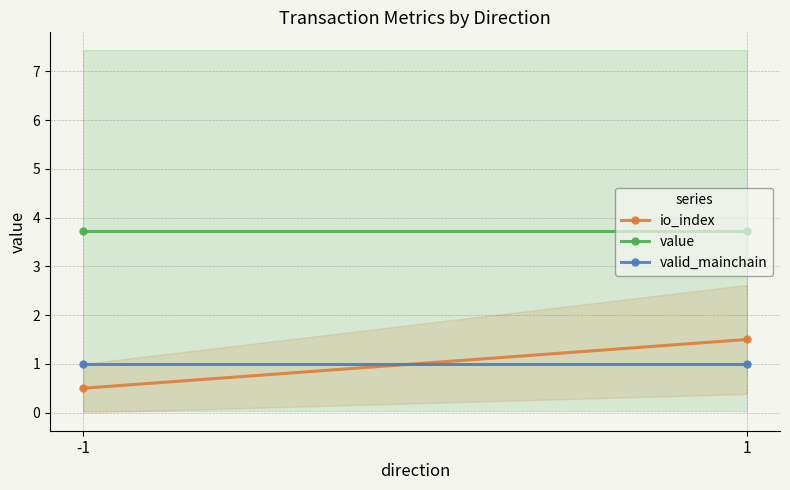

Reading left to right, transcribe all the data shown in this chart.

io_index: -1=0.5	1=1.5
value: -1=3.7	1=3.7
valid_mainchain: -1=1.0	1=1.0